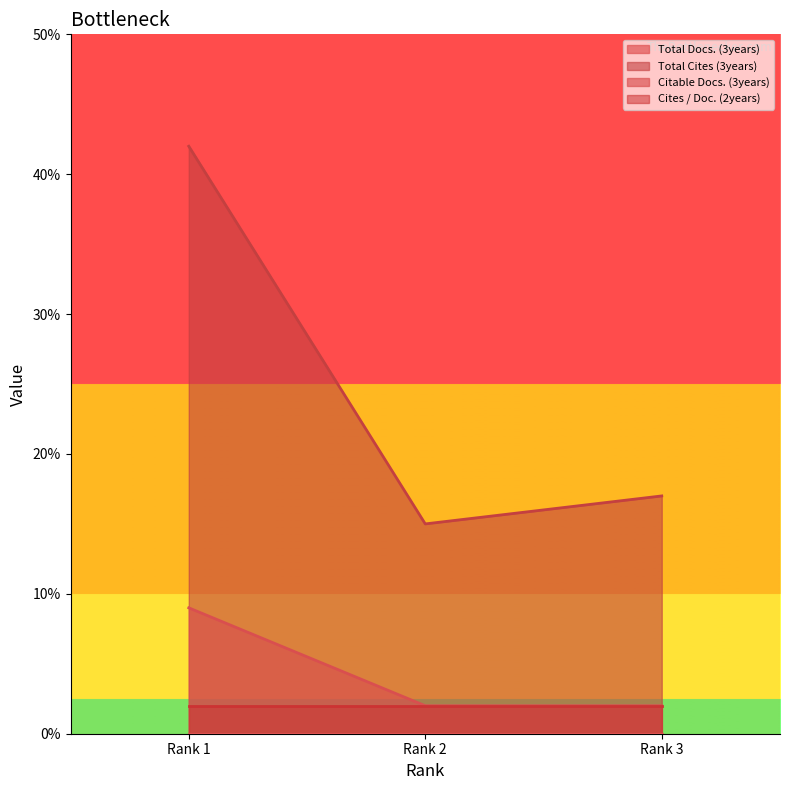

Is the value of Cites / Doc. (2years) at Rank 1 greater than the value of Total Cites (3years) at Rank 1?

No